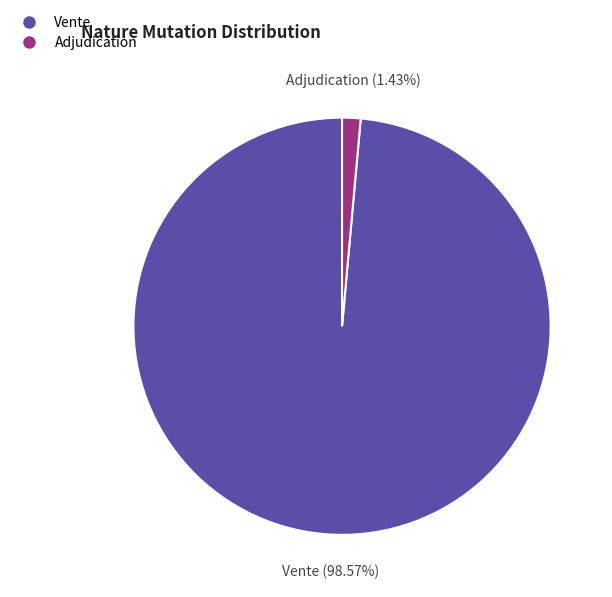

Does Vente account for over 50% of the chart?

Yes